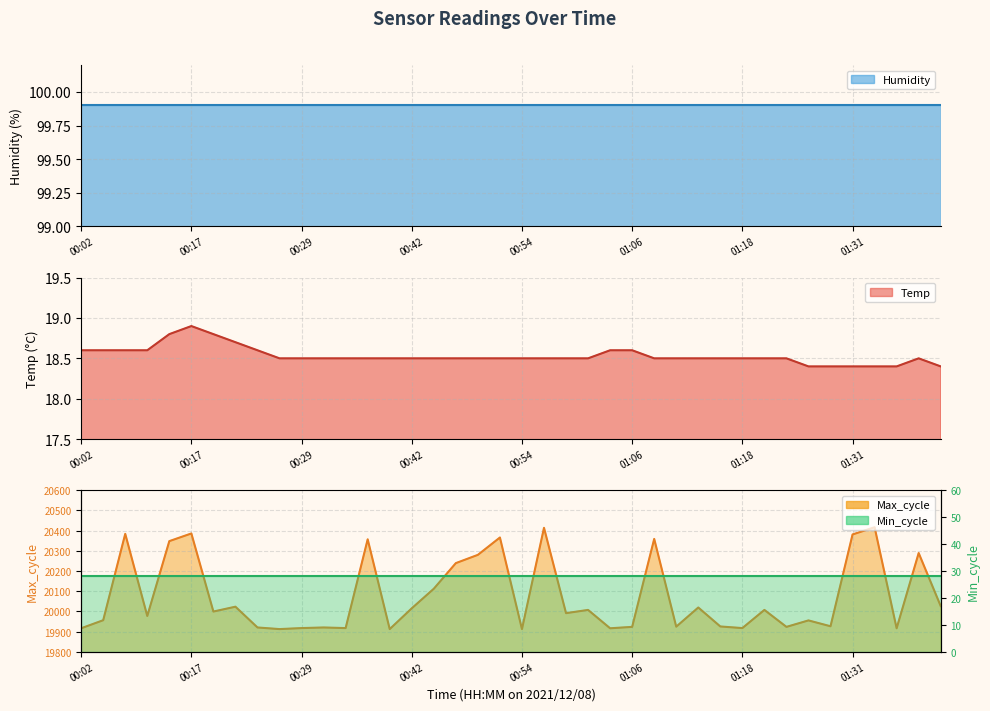

Reading left to right, list all the values displayed in this chart.

Temp: 00:02=18.6	00:04=18.6	00:07=18.6	00:10=18.6	00:15=18.8	00:17=18.9	00:20=18.8	00:22=18.7	00:24=18.6	00:27=18.5	00:29=18.5	00:32=18.5	00:34=18.5	00:37=18.5	00:39=18.5	00:42=18.5	00:44=18.5	00:47=18.5	00:49=18.5	00:51=18.5	00:54=18.5	00:56=18.5	00:59=18.5	01:01=18.5	01:04=18.6	01:06=18.6	01:09=18.5	01:11=18.5	01:13=18.5	01:16=18.5	01:18=18.5	01:21=18.5	01:23=18.5	01:26=18.4	01:28=18.4	01:31=18.4	01:33=18.4	01:36=18.4	01:38=18.5	01:40=18.4
Max_cycle: 00:02=19916.0	00:04=19956.0	00:07=20384.0	00:10=19977.0	00:15=20348.0	00:17=20386.0	00:20=19999.0	00:22=20023.0	00:24=19920.0	00:27=19912.0	00:29=19917.0	00:32=19920.0	00:34=19917.0	00:37=20357.0	00:39=19912.0	00:42=20015.0	00:44=20112.0	00:47=20239.0	00:49=20280.0	00:51=20366.0	00:54=19912.0	00:56=20414.0	00:59=19991.0	01:01=20007.0	01:04=19916.0	01:06=19923.0	01:09=20359.0	01:11=19924.0	01:13=20019.0	01:16=19925.0	01:18=19917.0	01:21=20007.0	01:23=19923.0	01:26=19955.0	01:28=19926.0	01:31=20381.0	01:33=20417.0	01:36=19916.0	01:38=20289.0	01:40=20026.0